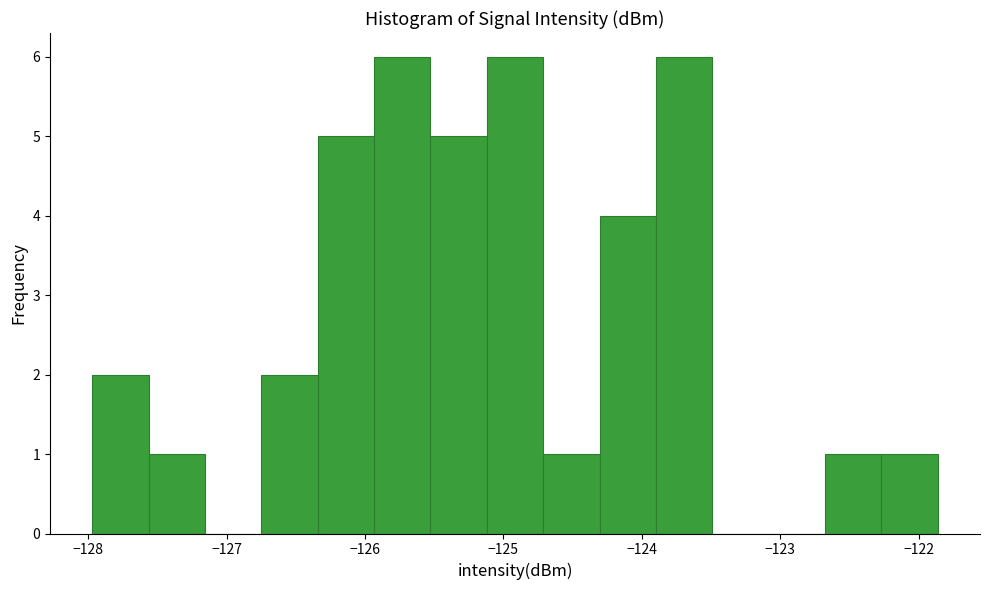

How tall is the bar that spans -122.3 to -121.9 on the x-axis? Neither the bar edges nor the heights are printed on the chart, so give them approximately, as read against the axes.

1